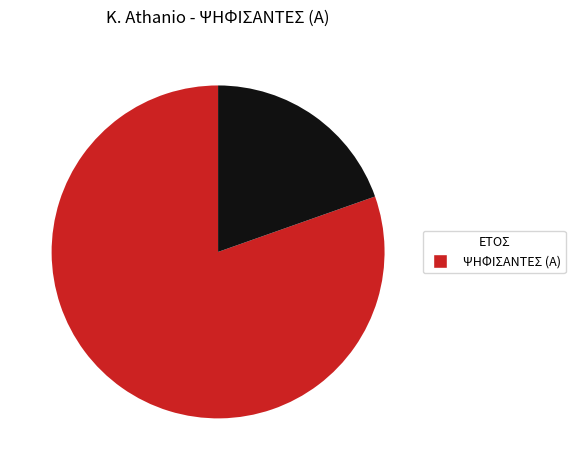

Does any single category account for the majority?

Yes